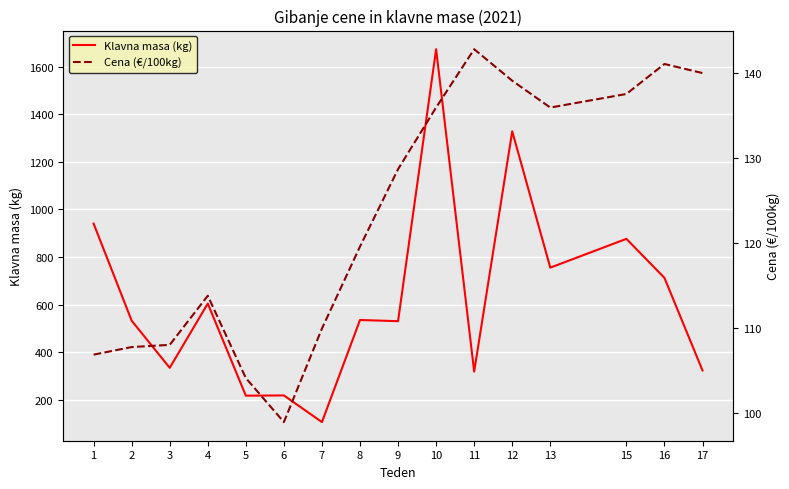

At which label does Klavna masa (kg) reach its peak?

10